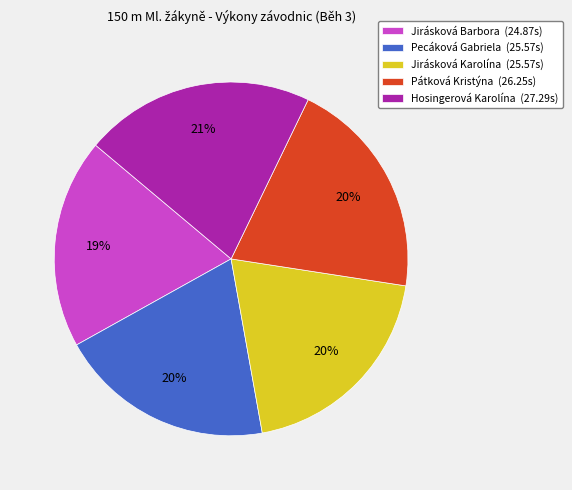

What percentage is the Pátková Kristýna slice, to the nearest percent?

20%